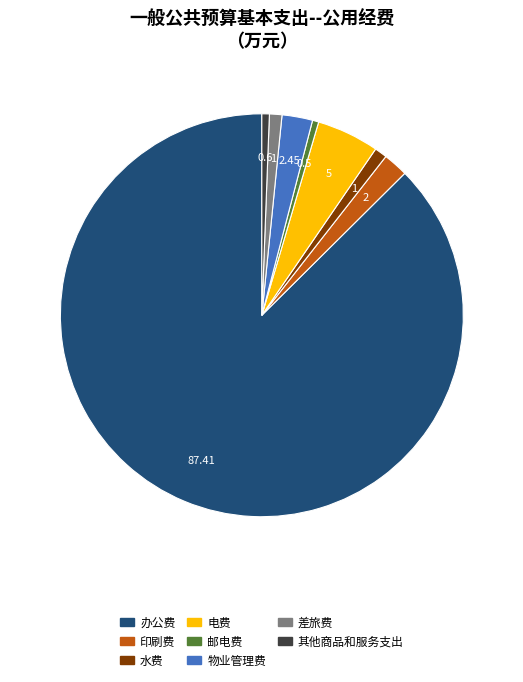

Combined, do 物业管理费 and 电费 account for over 50%?

No